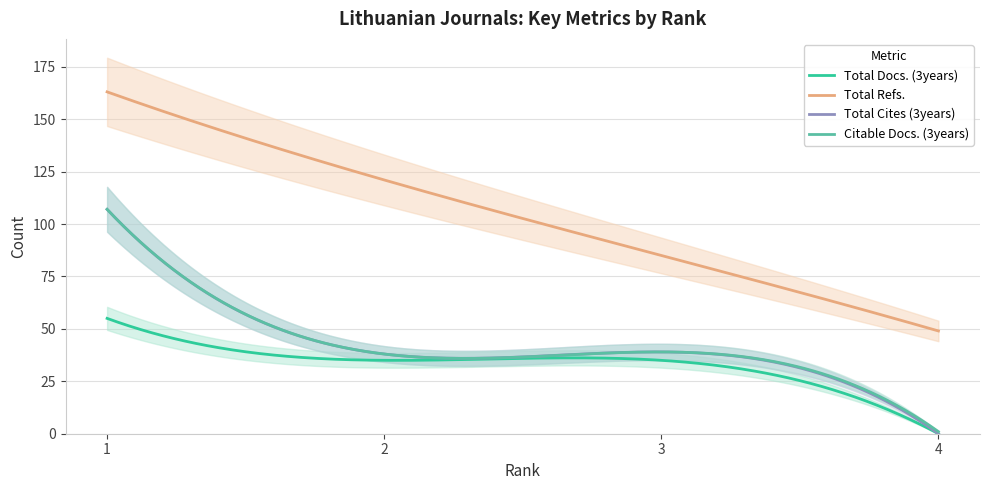

At which category is the sum across all series the highest?

1